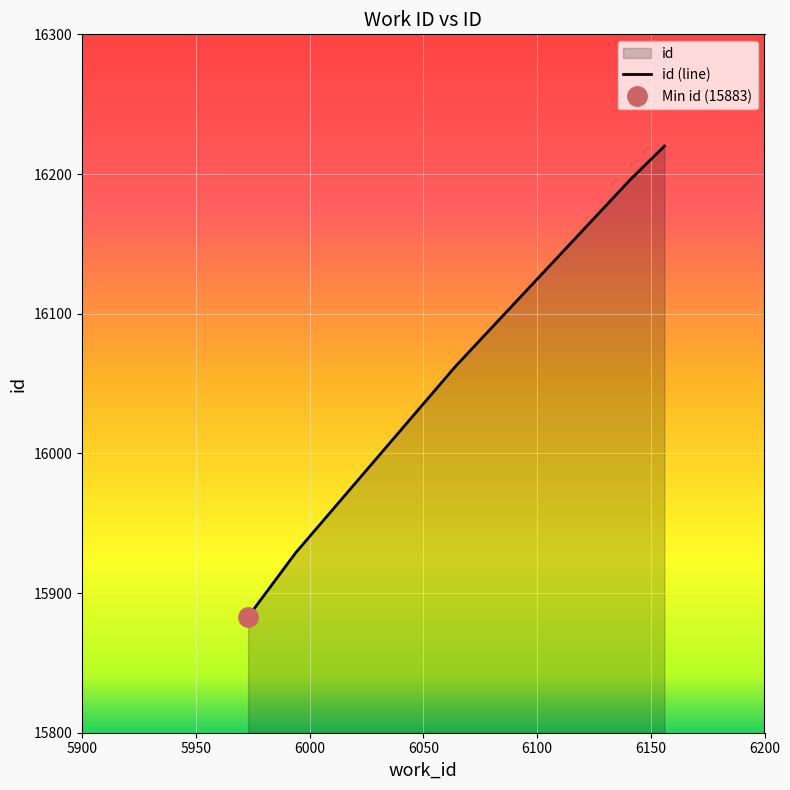

What is the sum of the values at 6156 and 5994?

32149